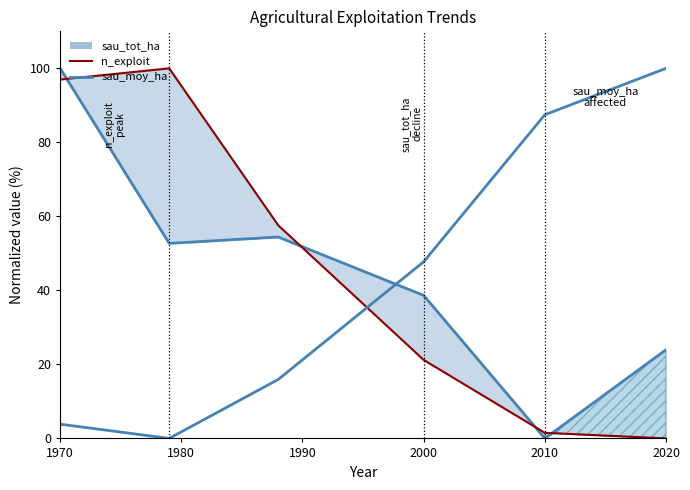

How many positive values does the n_exploit series have?

5